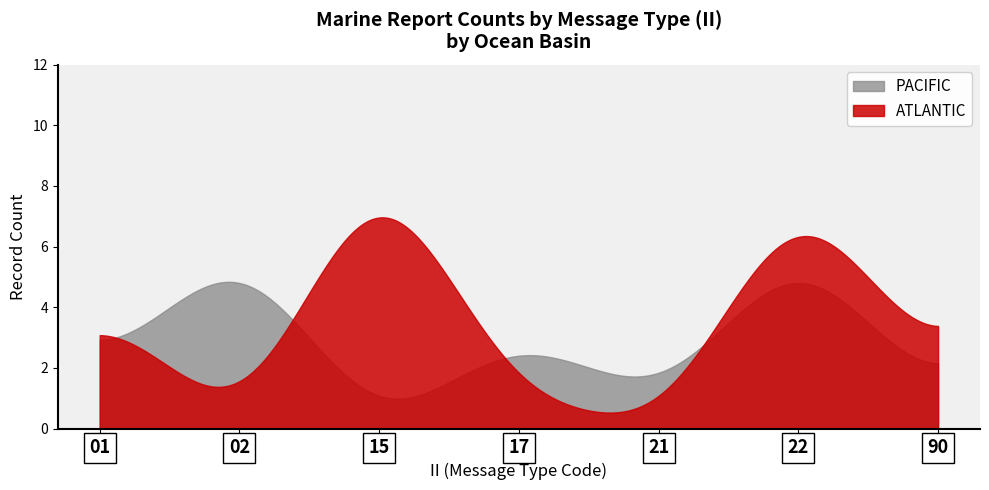

List the series in order of their peak value, highest first.

ATLANTIC, PACIFIC